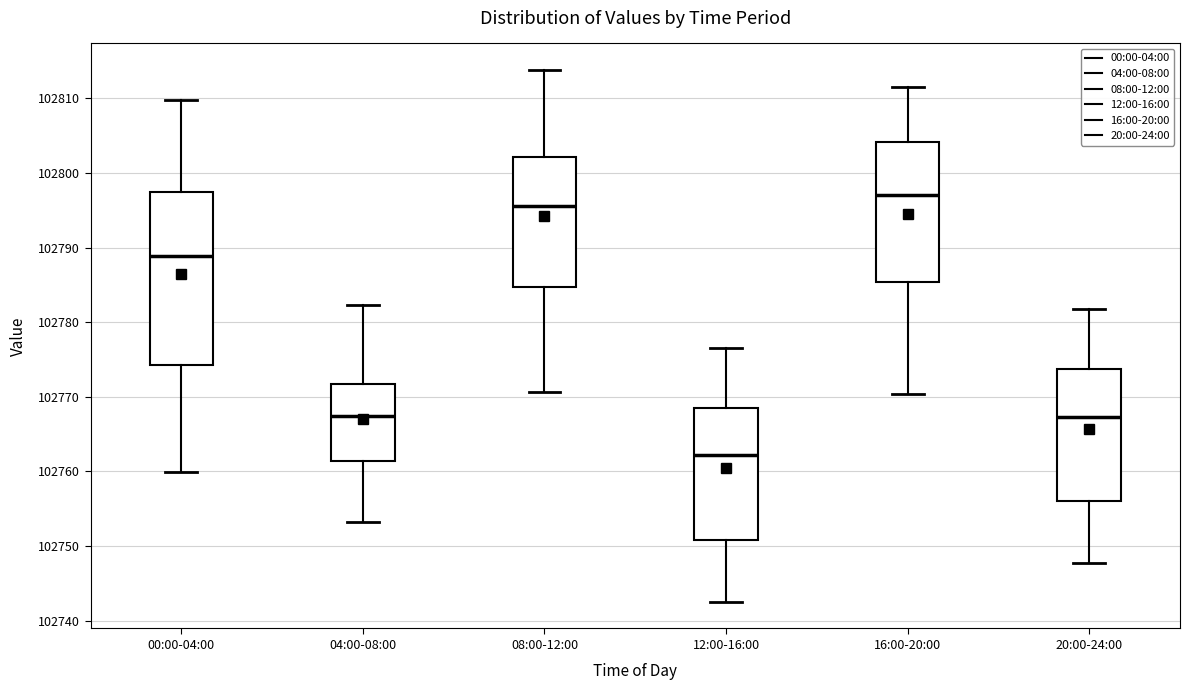

Reading left to right, read every box against the y-axis: the position of its median line, the range the box covers, and the ends of its whiskers. The values are not printed on the chart, so give them approximately, as read against the axis.

00:00-04:00: median 102789, box 102774 to 102797, whiskers 102760 to 102810
04:00-08:00: median 102767, box 102761 to 102772, whiskers 102753 to 102782
08:00-12:00: median 102796, box 102785 to 102802, whiskers 102771 to 102814
12:00-16:00: median 102762, box 102751 to 102768, whiskers 102743 to 102777
16:00-20:00: median 102797, box 102785 to 102804, whiskers 102770 to 102812
20:00-24:00: median 102767, box 102756 to 102774, whiskers 102748 to 102782